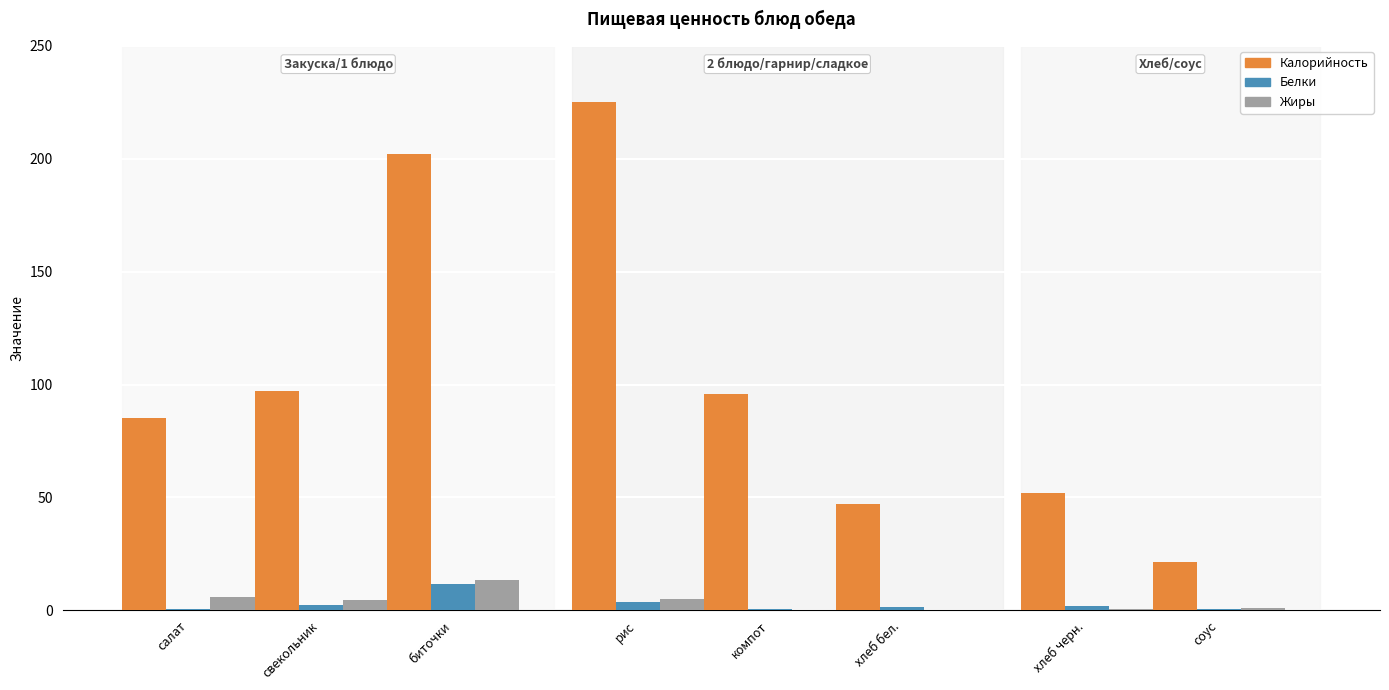

What is the value of the Жиры bar at the 5th from the left?

0.2